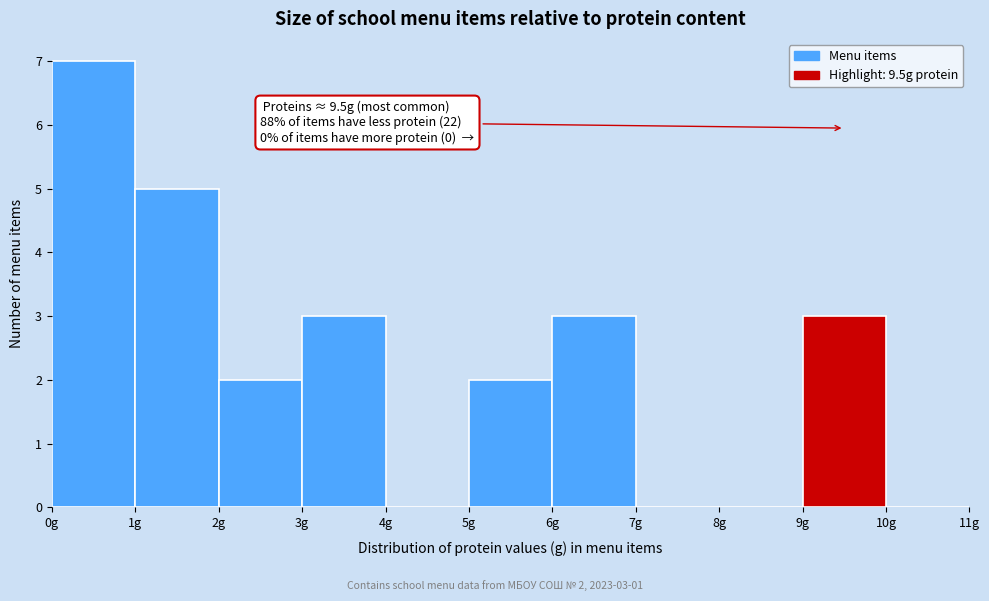

Which range on the x-axis has the tallest bar?

0 to 1